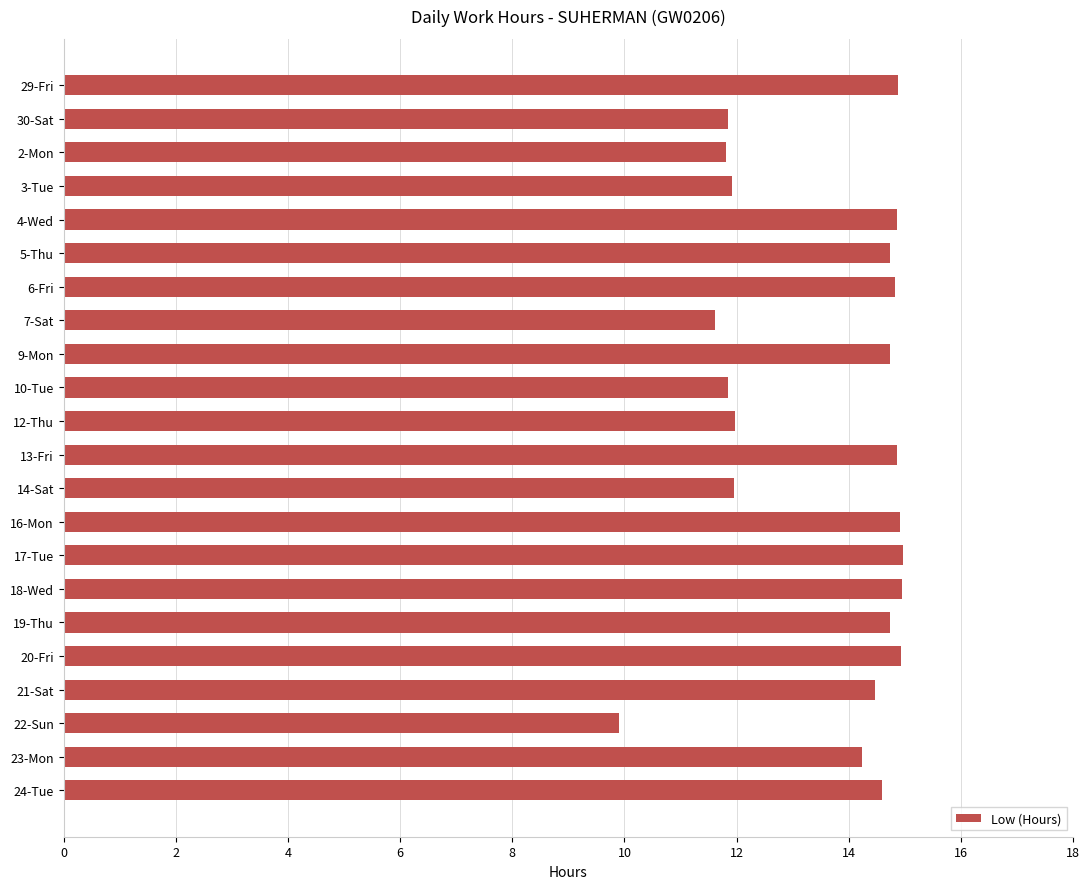

What is the difference between the values at 3-Tue and 6-Fri?

2.9